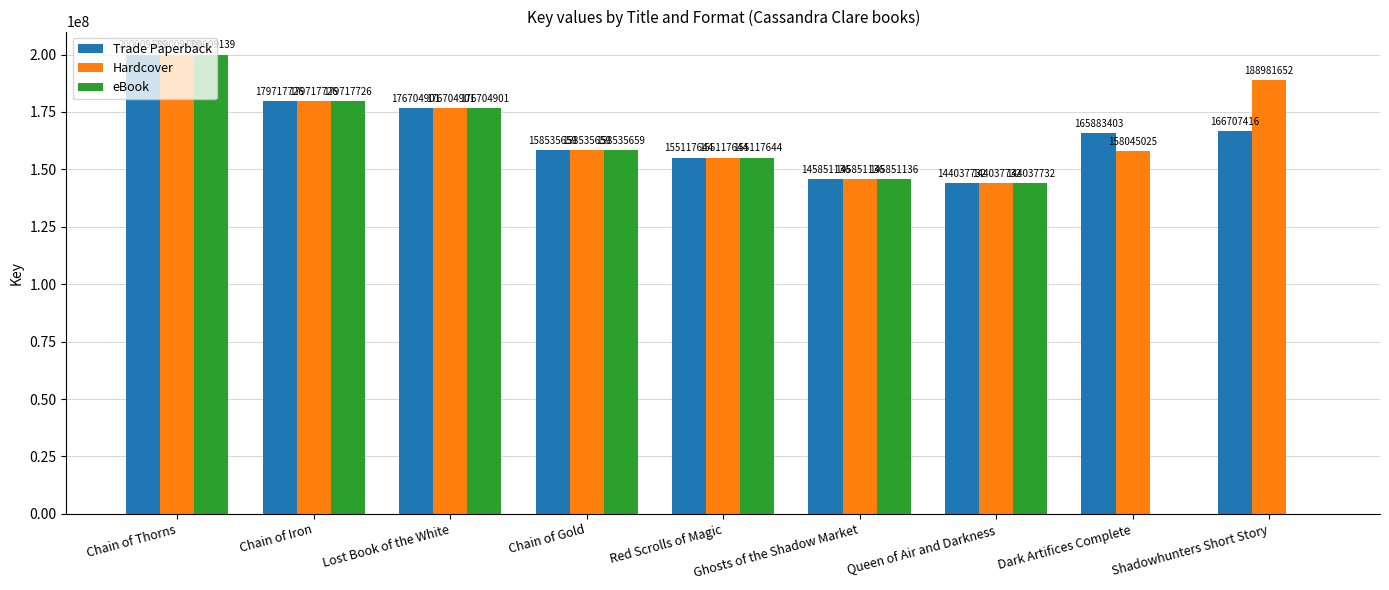

What is the sum of all eBook values?

1159973937